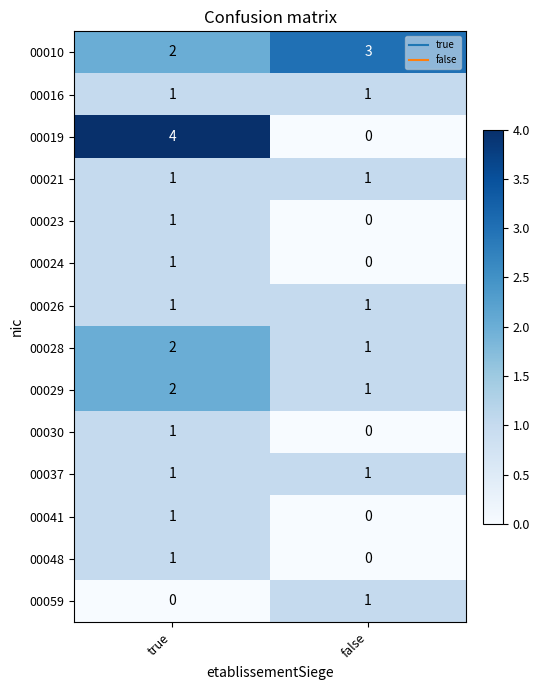

Which series has the largest range (max minus min)?

00019